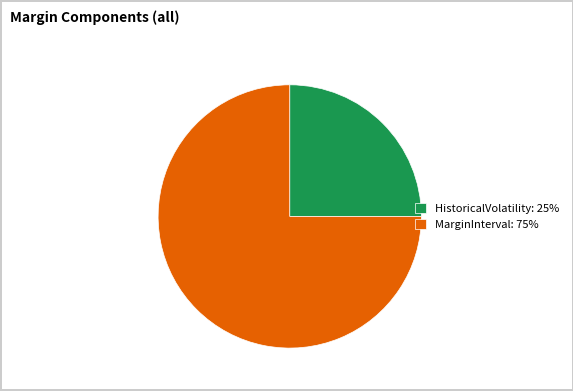

Is there a majority slice in this chart?

Yes